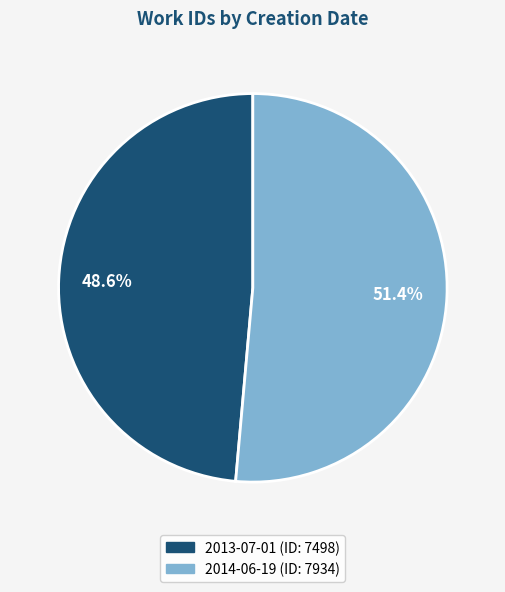

What is the largest slice in the pie chart?

2014-06-19